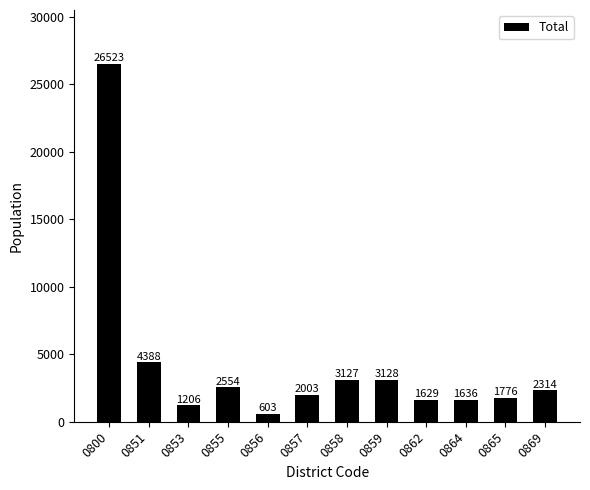

How many bars are there in total?

12